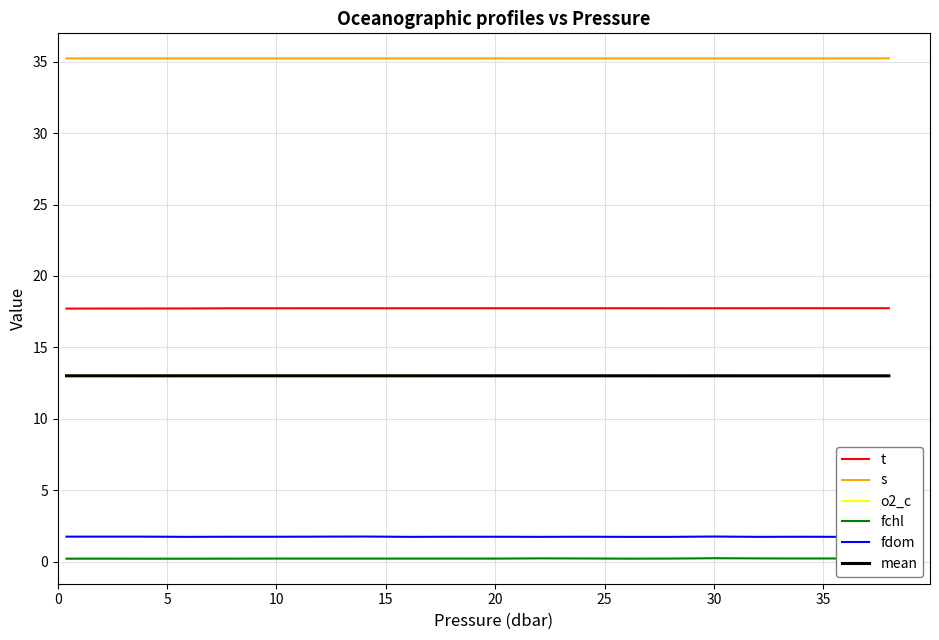

At how many categories does at least one series exceed 22?

20